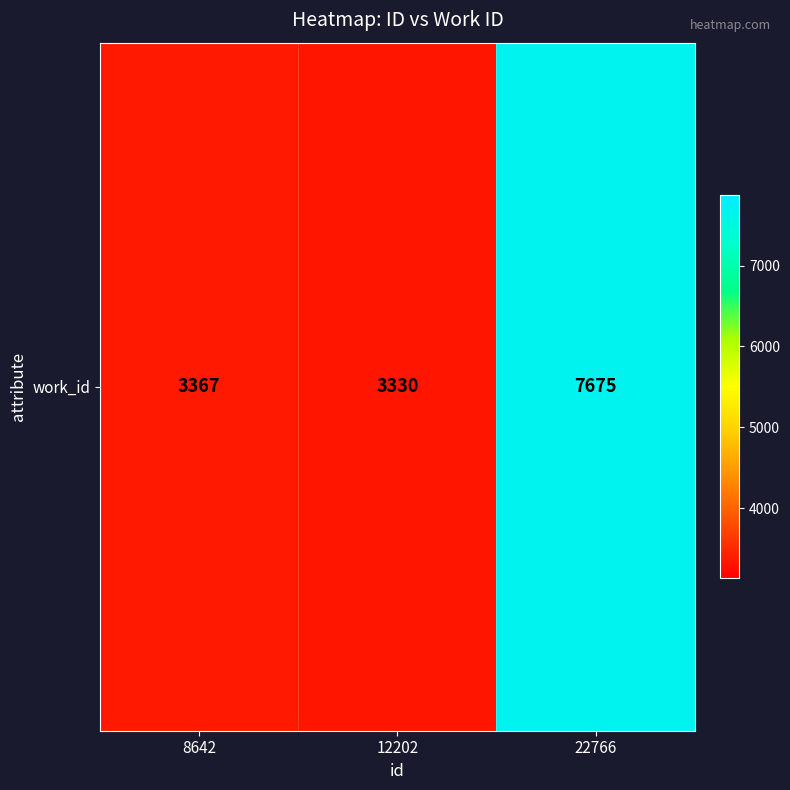

Which category has the highest value across all series?

22766